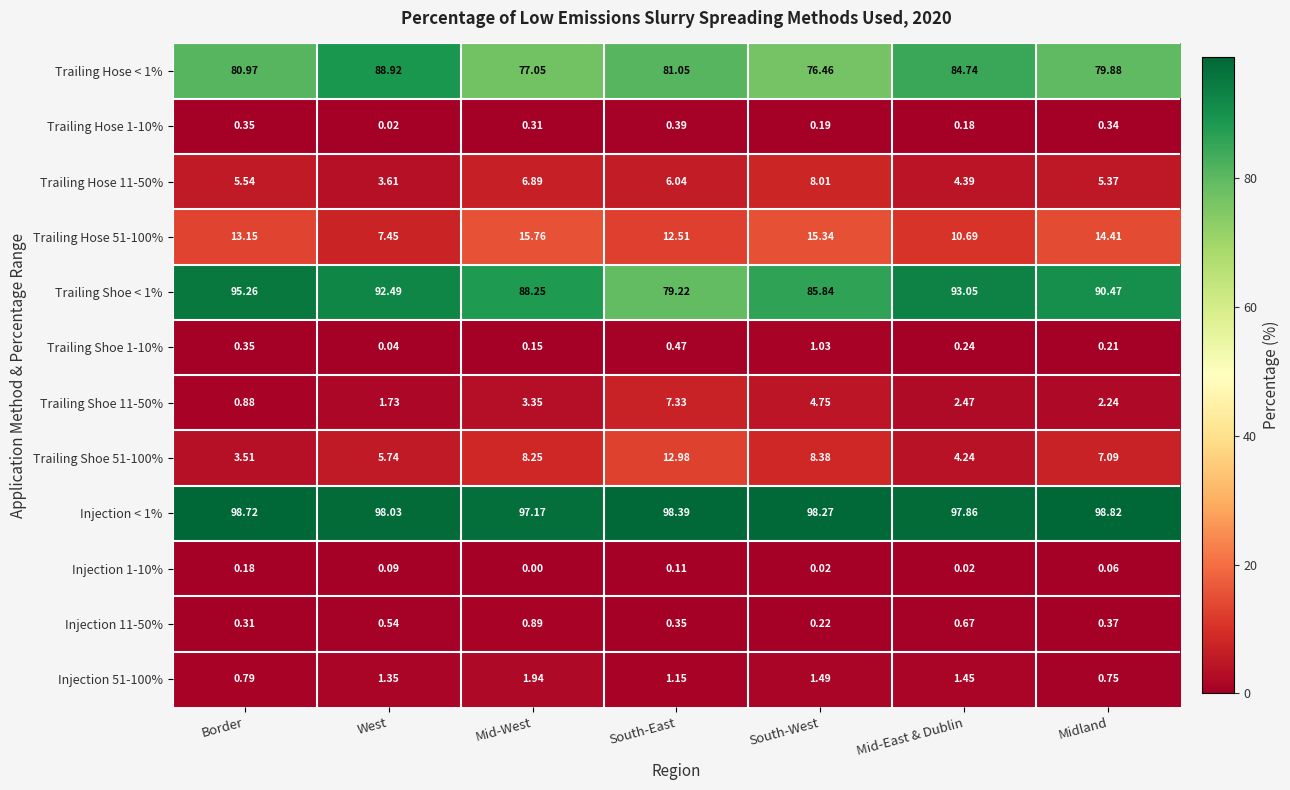

What is the total value across all series at South-West?

300.0